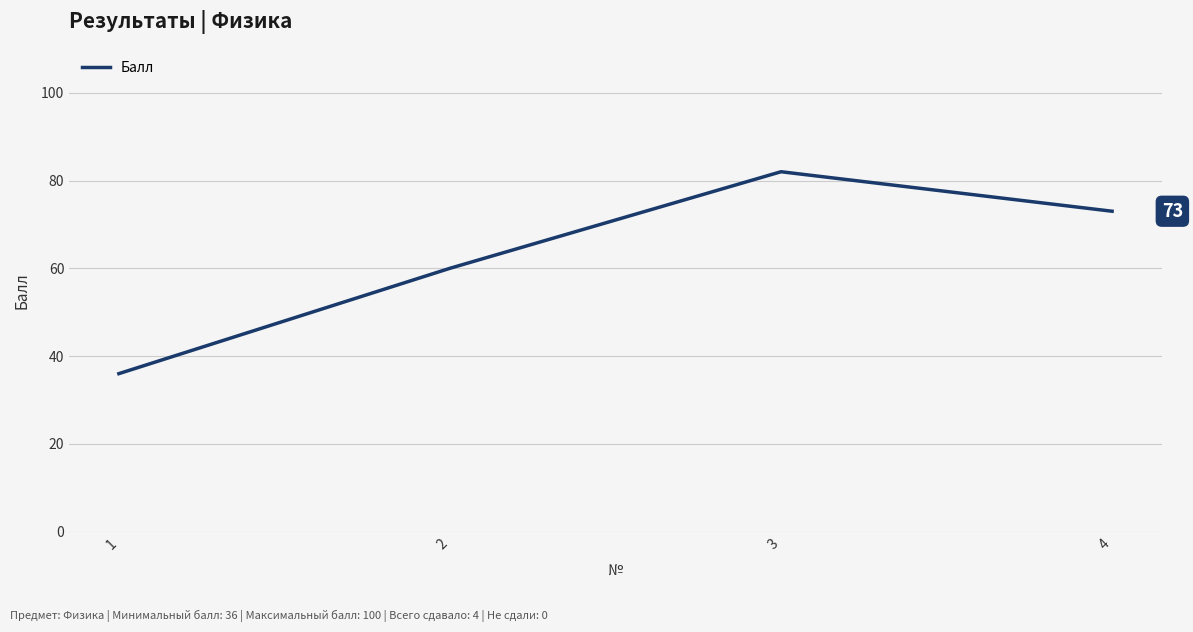

True or false: the data has more than 0 interior local peaks.

True